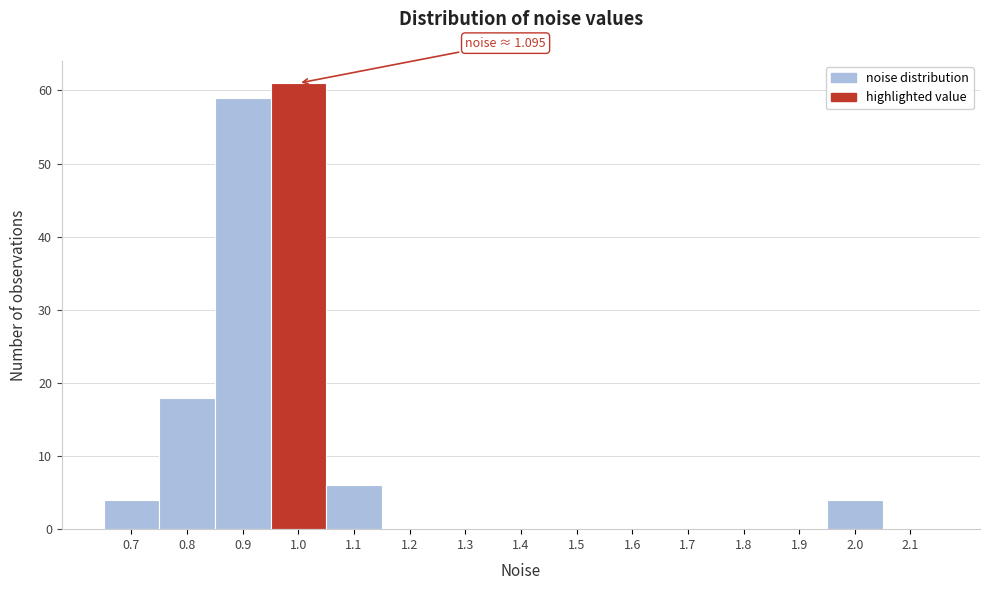

Reading left to right, extract all data points from this chart.

0.7=4	0.8=18	0.9=59	1.0=61	1.1=6	1.2=0	1.3=0	1.4=0	1.5=0	1.6=0	1.7=0	1.8=0	1.9=0	2.0=4	2.1=0